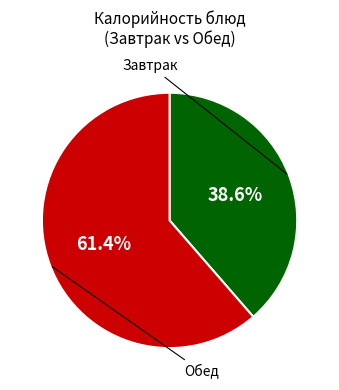

Does any single category account for the majority?

Yes